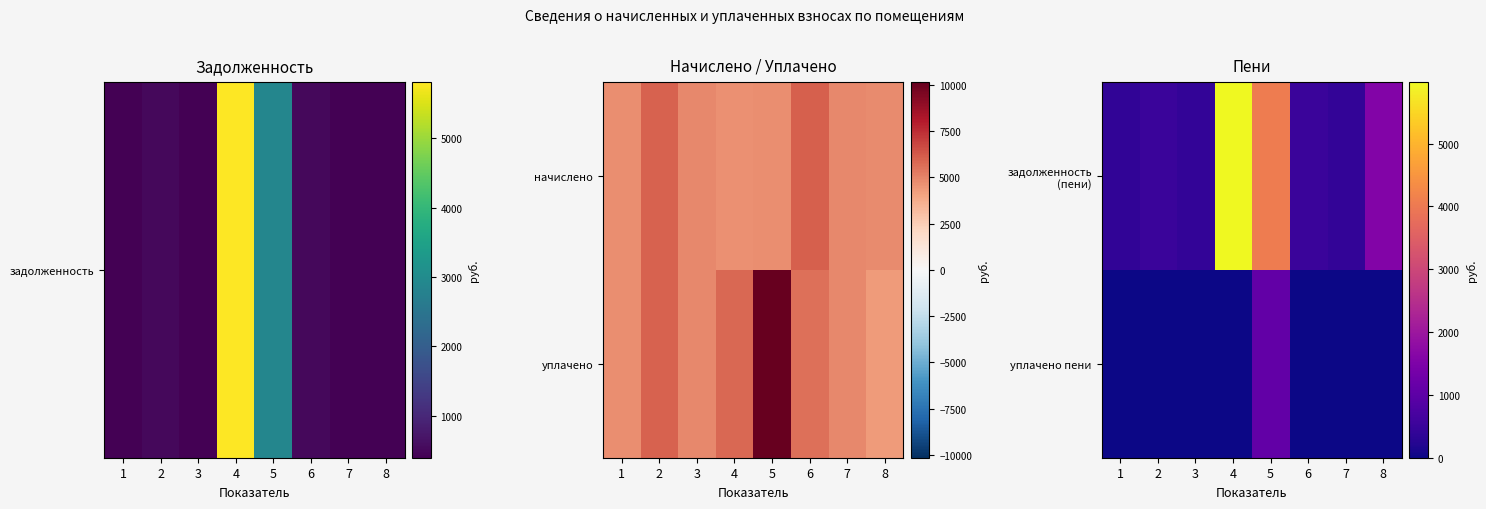

The задолженность (пени) series shows 498.6 at 2. True or false?

True